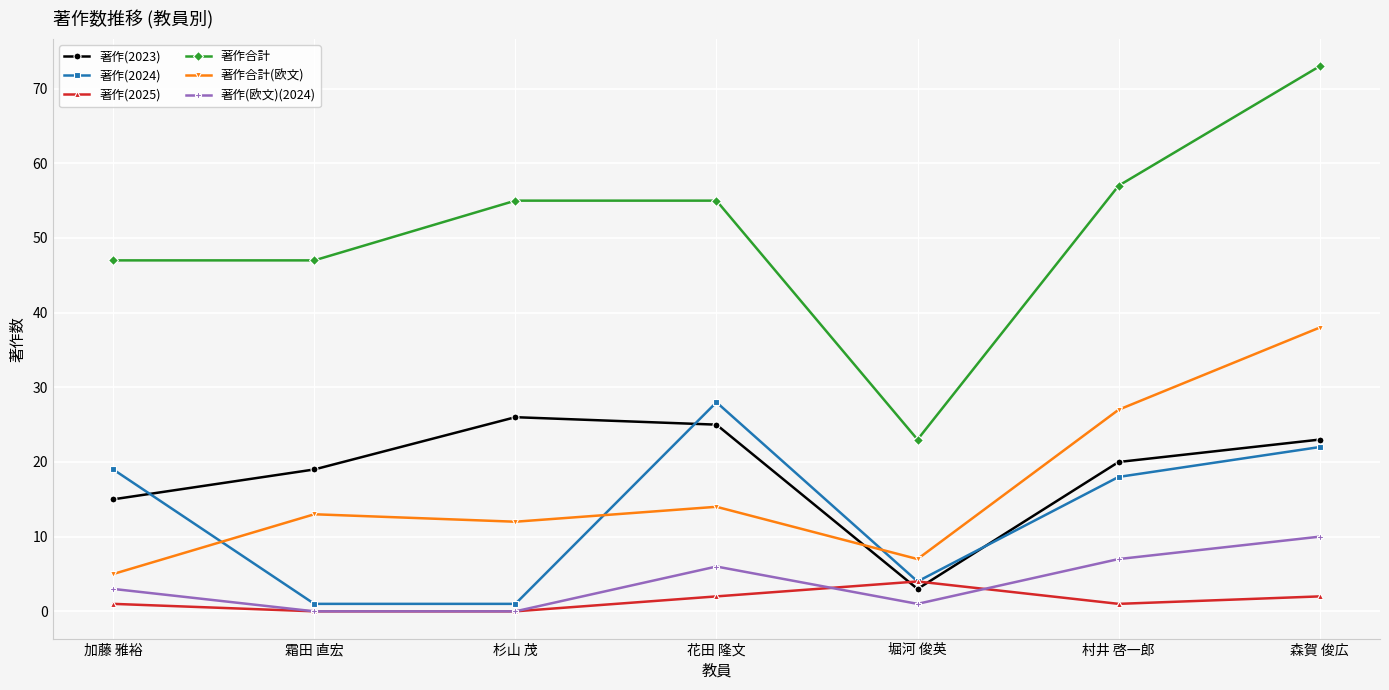

Which series changed the most between 加藤 雅裕 and 堀河 俊英?

著作合計